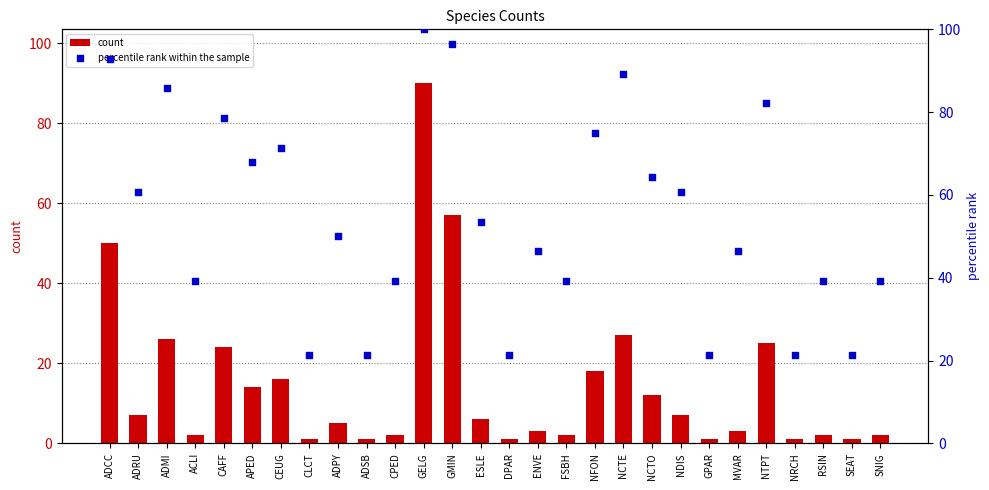

Which series contains the lowest Y value?

count